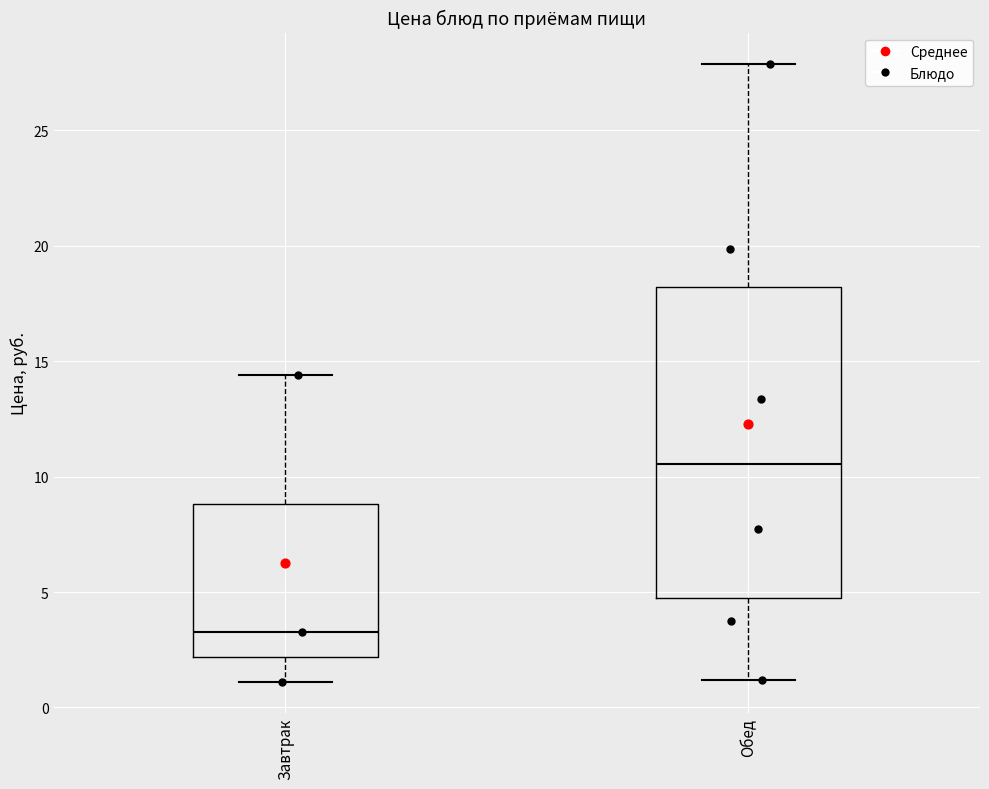

Reading left to right, transcribe this box plot: for each box, give where its median line is, the range the box spans, and where its two whiskers end, as read against the y-axis. The values are not printed on the chart, so give them approximately, as read against the axis.

Завтрак: median 3.5, box 2.0 to 9.0, whiskers 1.0 to 14.5
Обед: median 10.5, box 4.5 to 18.0, whiskers 1.0 to 28.0